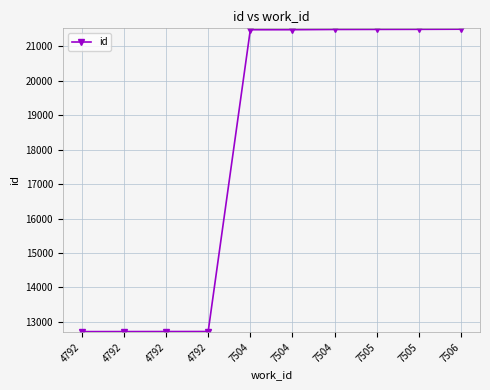

What is the value of the 9th point from the left?

21489